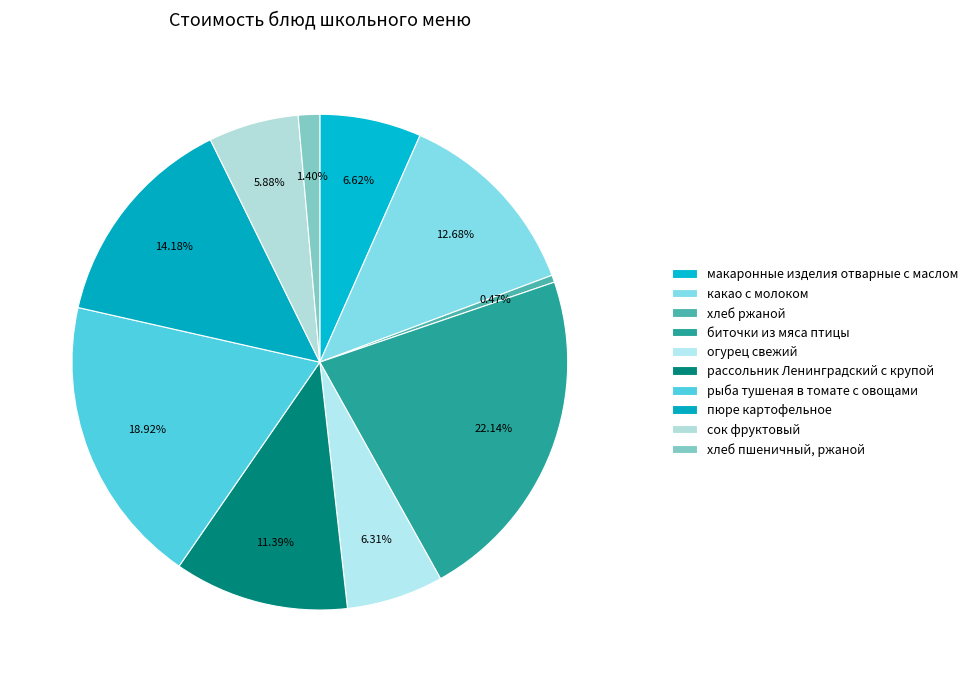

To the nearest percent, what is the combined percentage of пюре картофельное and макаронные изделия отварные с маслом?

21%